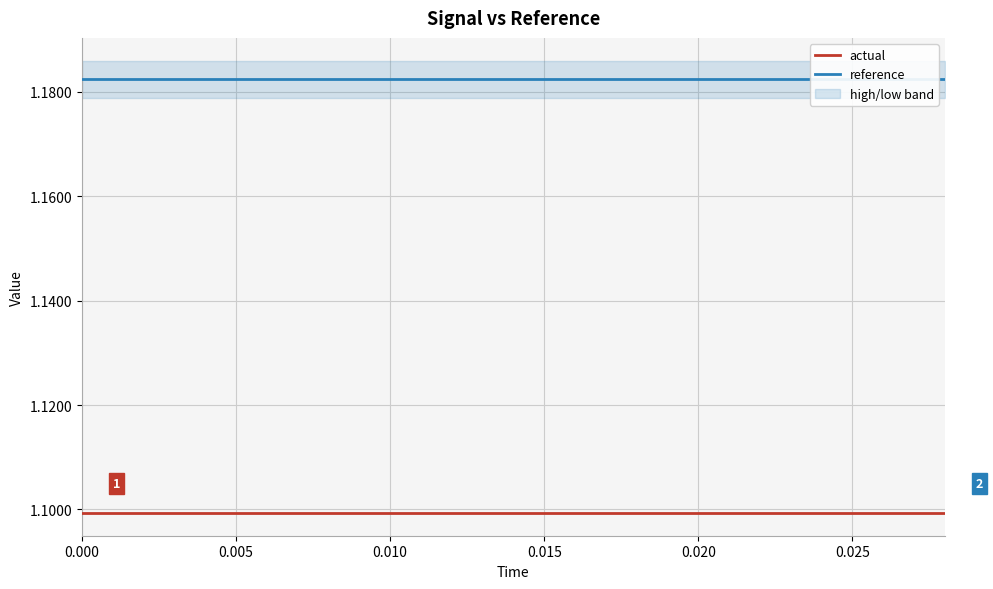

True or false: reference and actual intersect in this chart.

False